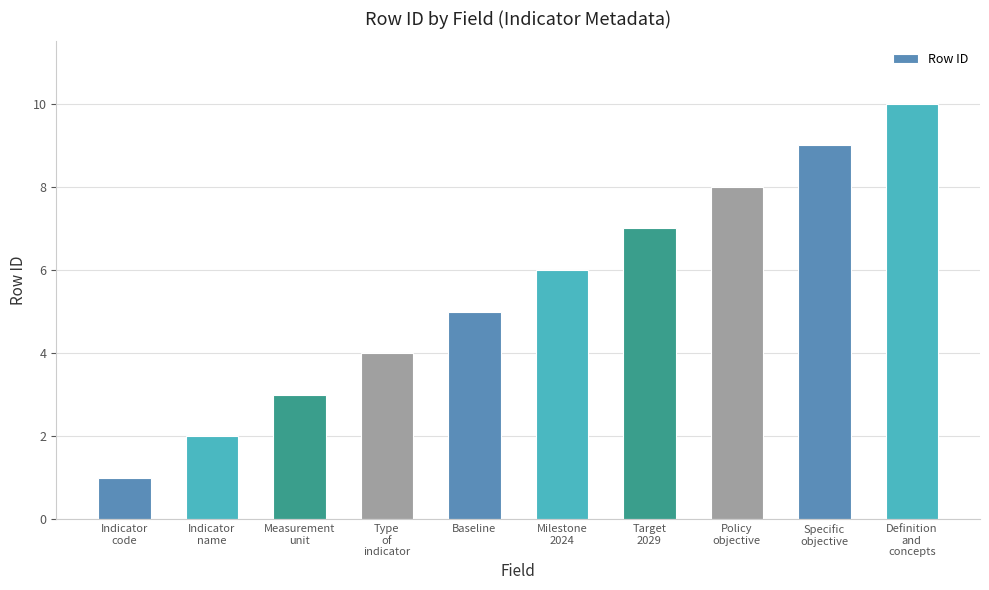

What is the label of the 2nd bar from the right?

Specific
objective